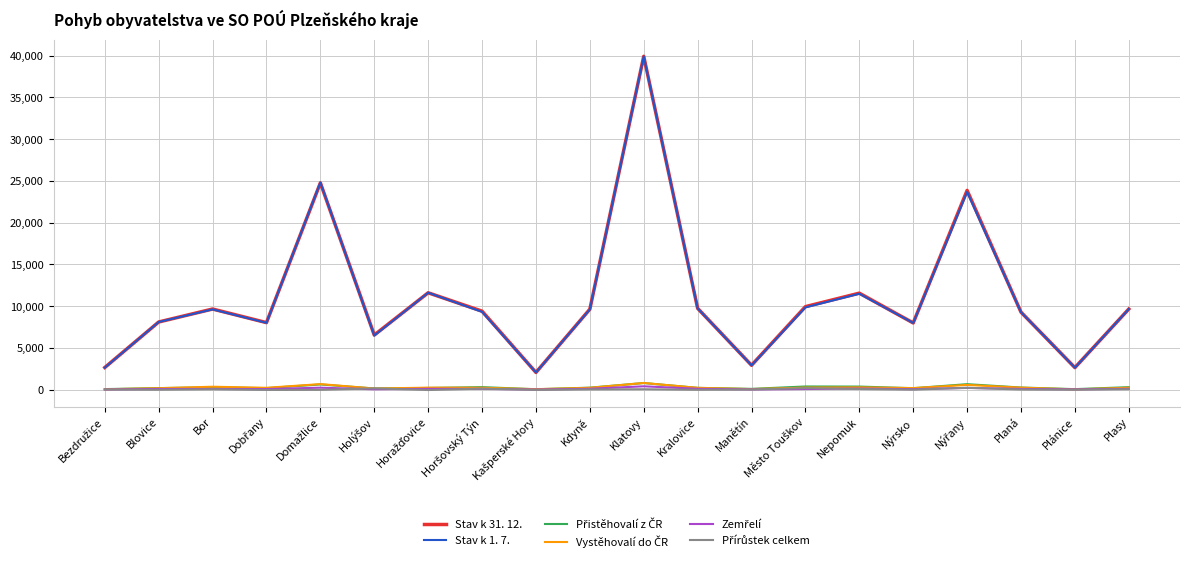

Which label corresponds to the largest value in the chart?

Klatovy